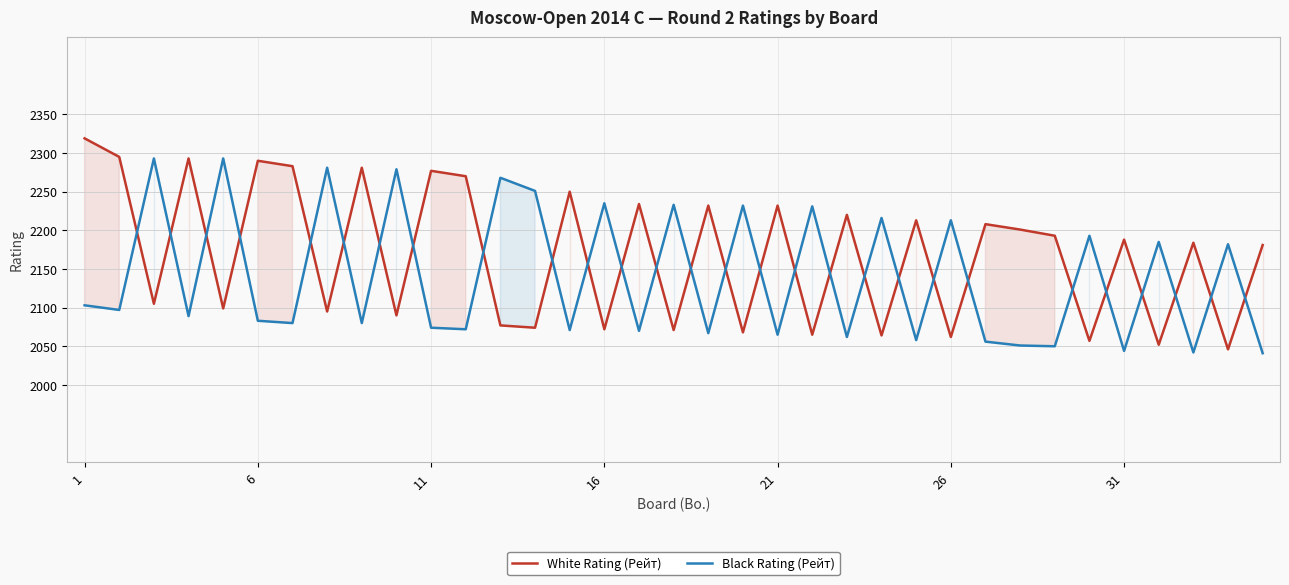

How many lines are shown in the chart?

2